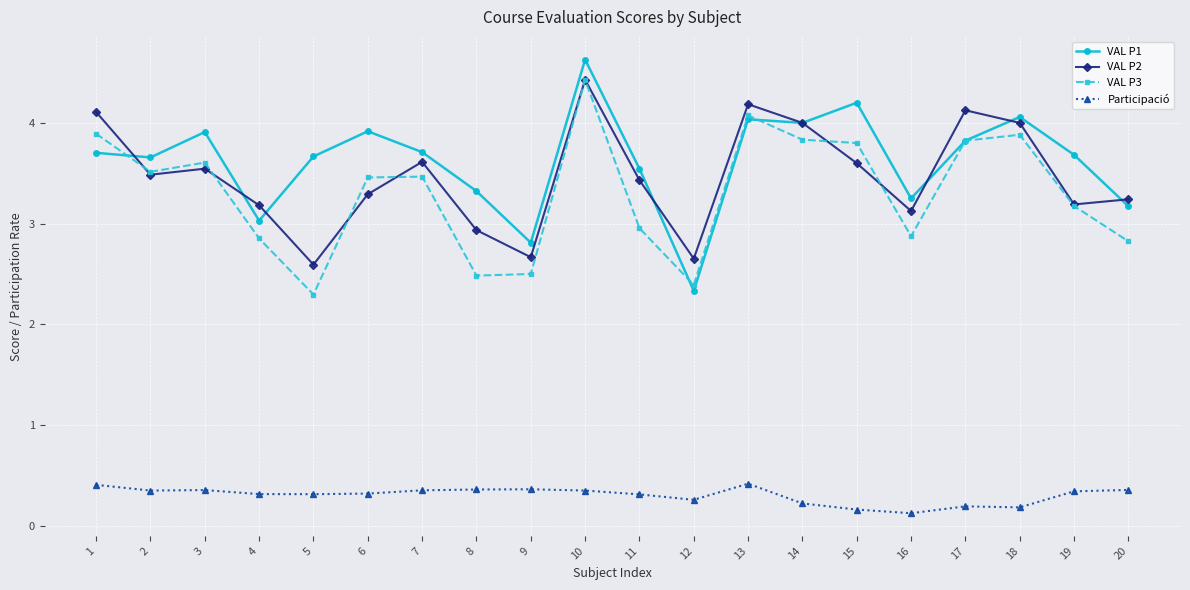

What are all the series names shown in the legend?

VAL P1, VAL P2, VAL P3, Participació